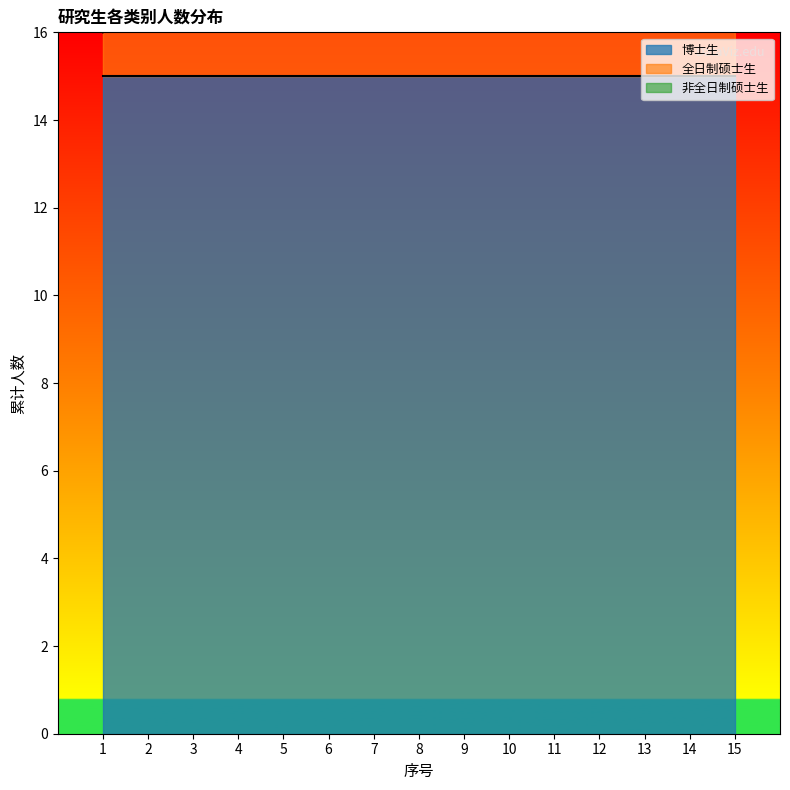

What is the difference between the maximum and minimum values in the 非全日制硕士生 series?

21